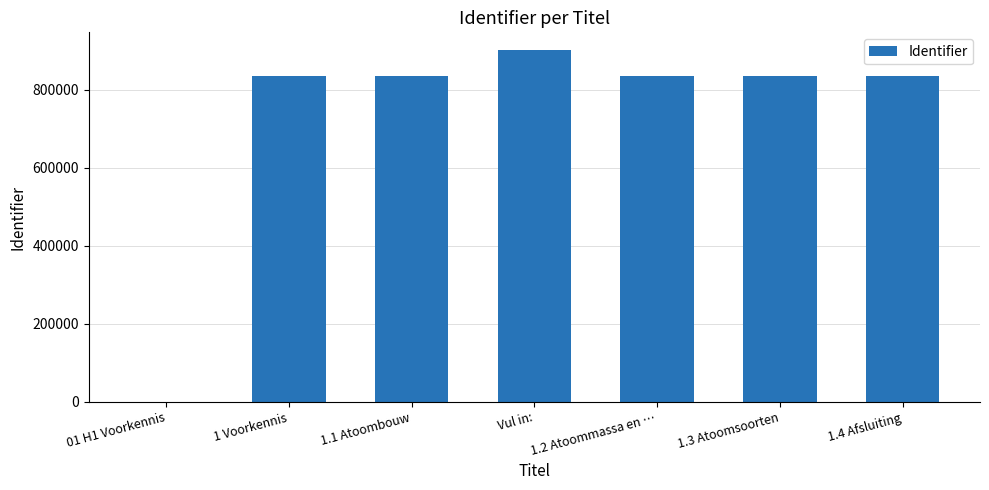

Approximately how many times larger is the value at 1.3 Atoomsoorten compared to 1 Voorkennis?

1.0